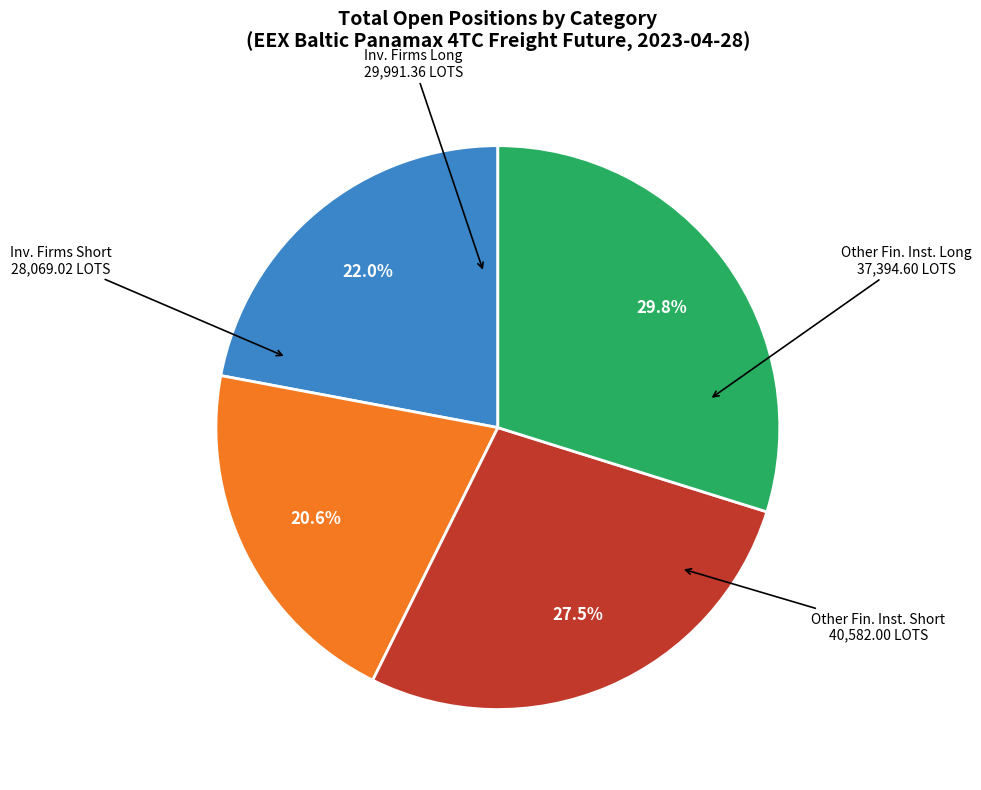

Is there any slice that represents more than half of the pie?

No